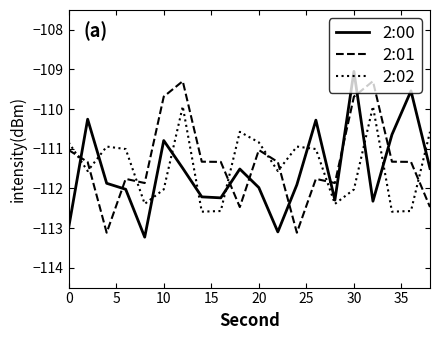

What is the highest value of the 2:01 series?

-109.3